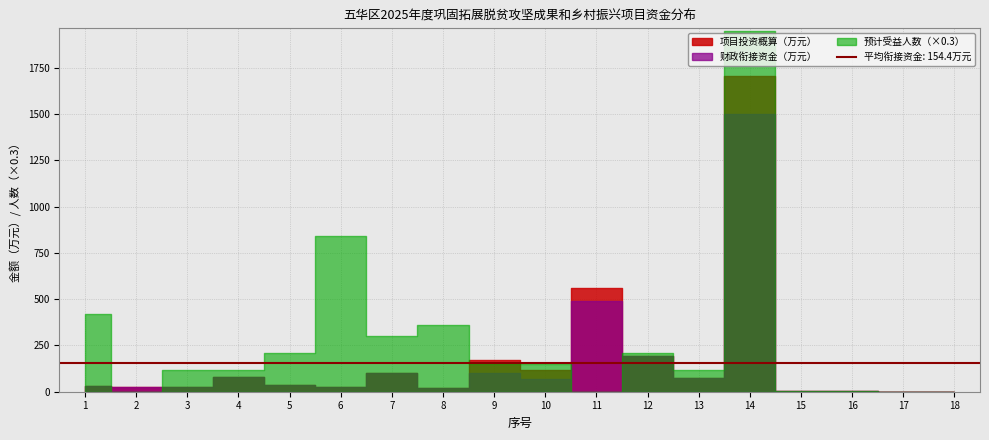

Between 5 and 18, which series saw the biggest shift?

预计受益人数